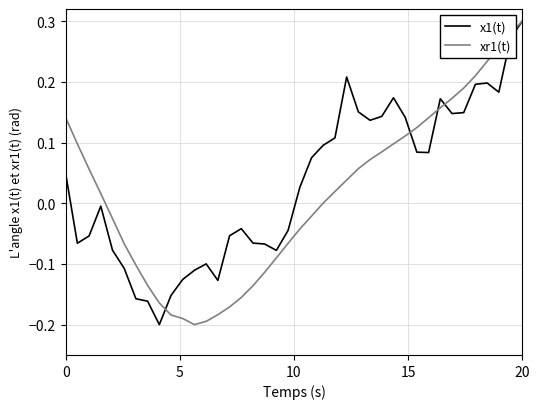

What is the value of the xr1(t) point at the 38th from the left?

0.3